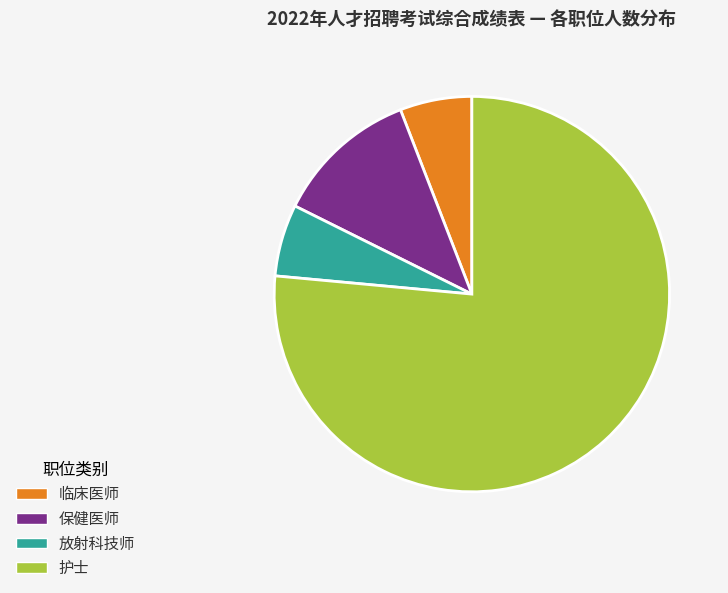

Count the number of slices in the pie.

4